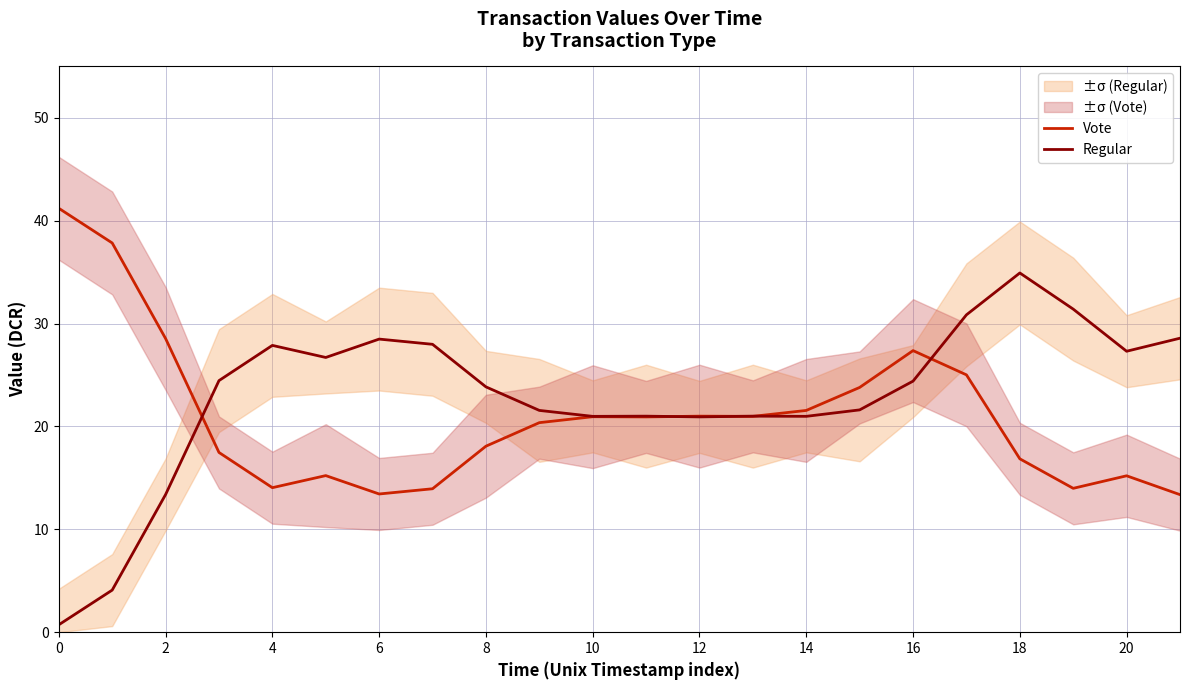

The Vote series shows 20.9 at 10. True or false?

True